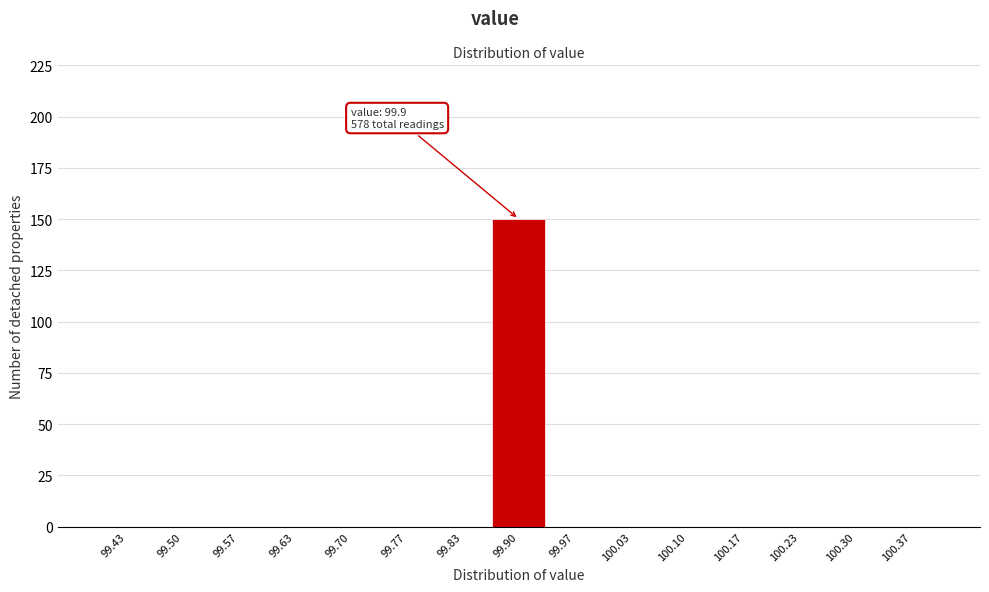

Over which range of the x-axis is the bar tallest?

99.87 to 99.93